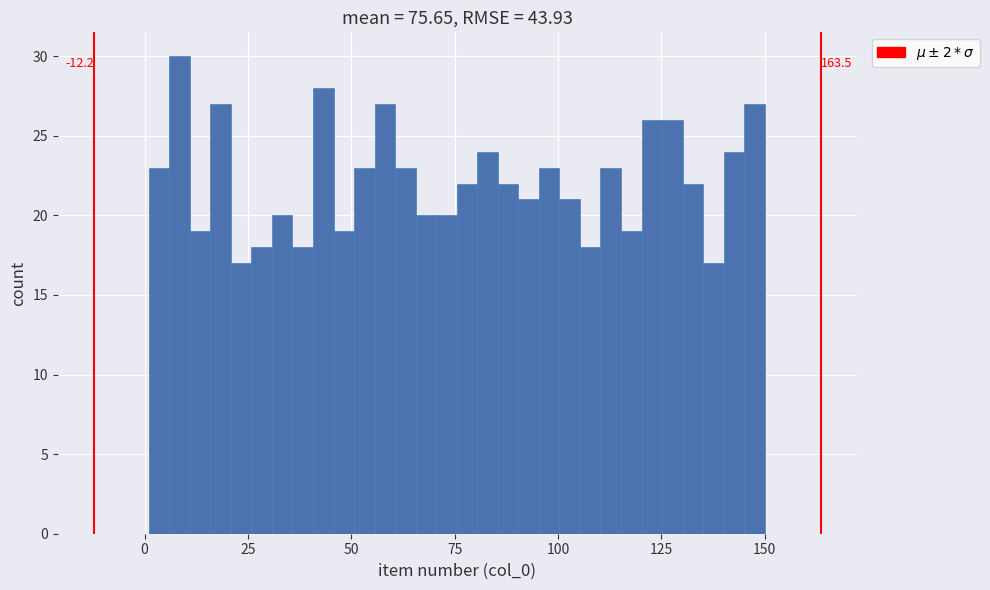

Around what value on the x-axis is the tallest bar? Give the approximate position of its centre, as read against the axis.

10